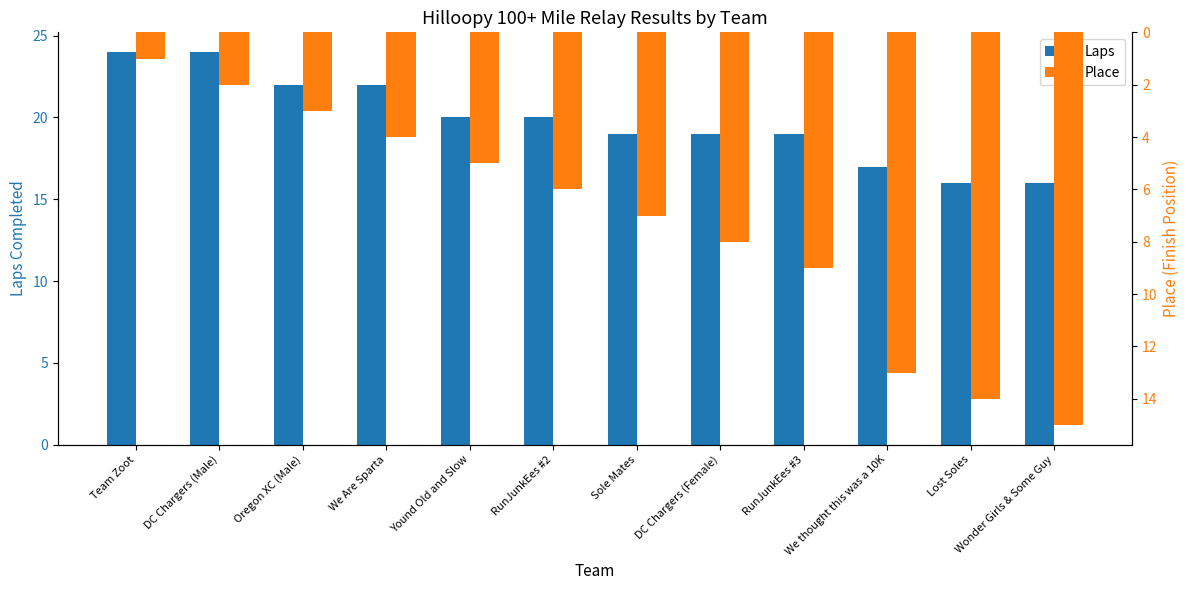

Rank the series by their maximum value, from highest to lowest.

Laps, Place